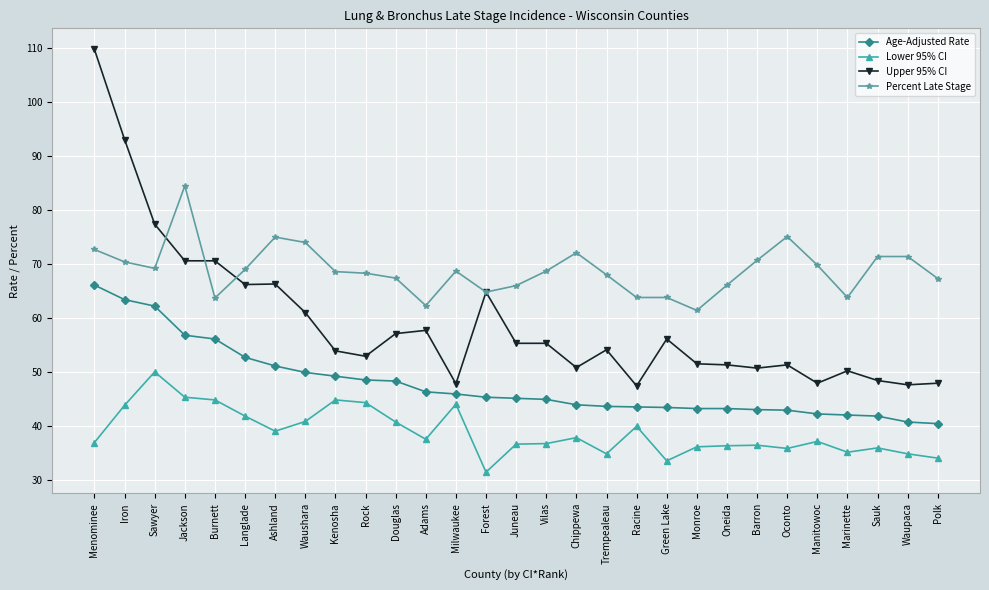

True or false: Upper 95% CI has more than 0 interior local peaks.

True